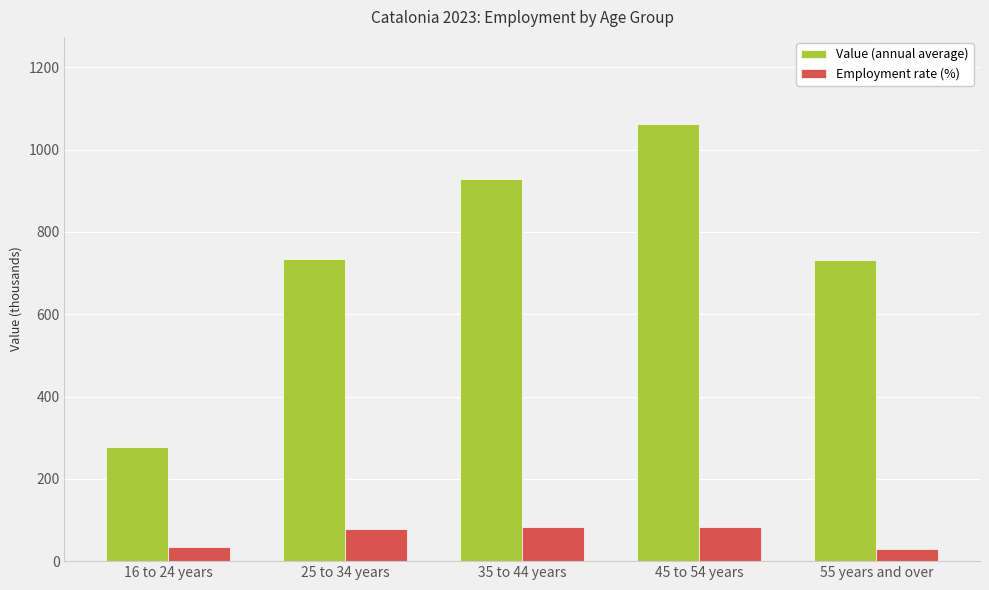

What is the value of the Value (annual average) bar at the 5th from the left?

731.1